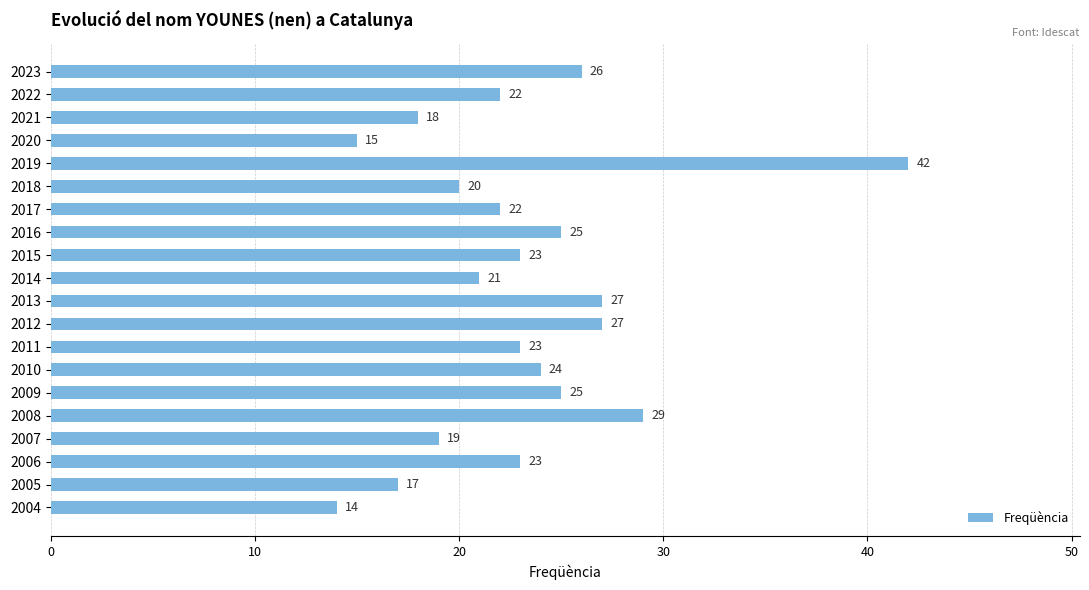

What is the ratio of the value at 2019 to the value at 2017?

1.9